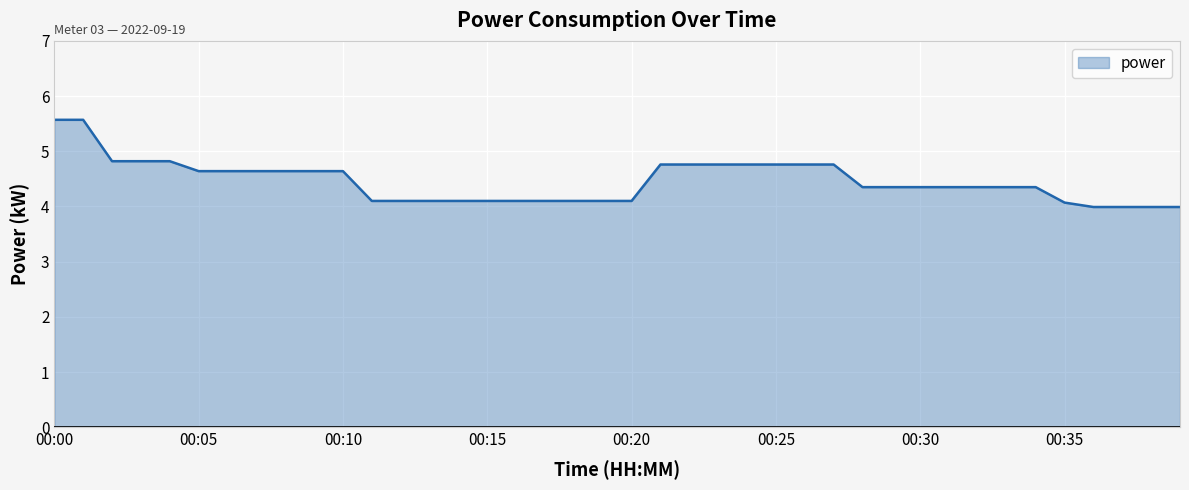

What is the minimum value shown in the chart?

4.0